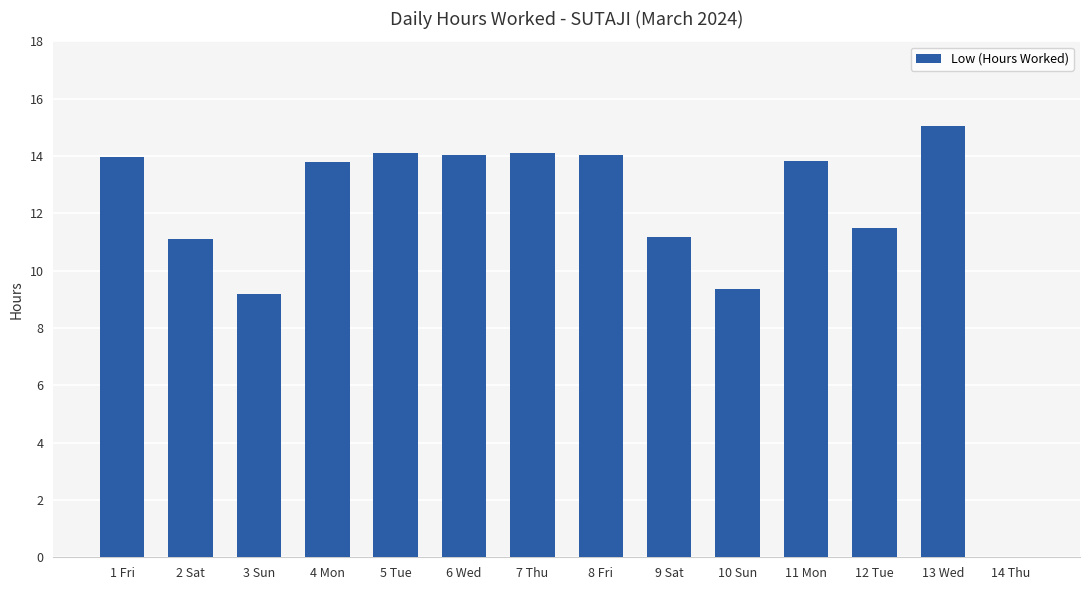

Count the number of data series in this chart.

1